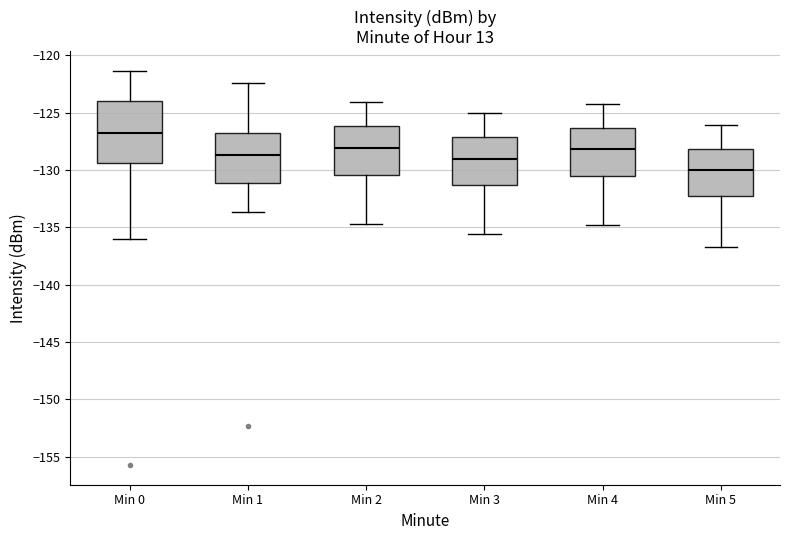

Which box has the highest median line?

Min 0